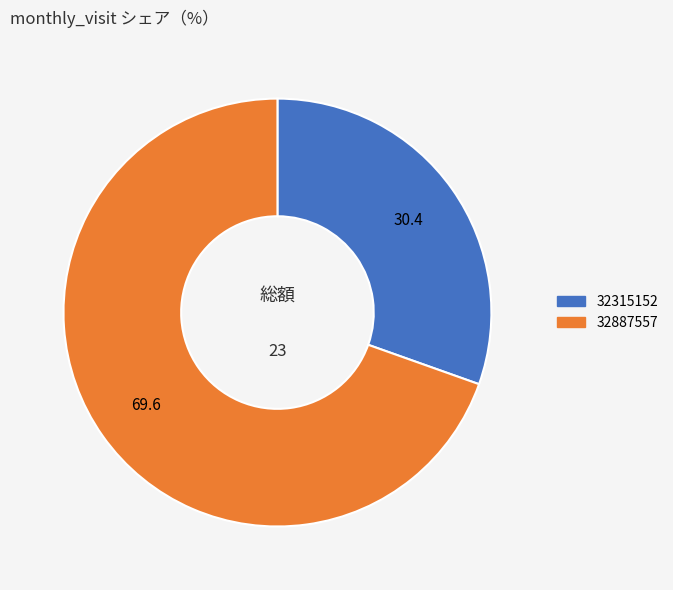

What is the ratio of the value at 32887557 to the value at 32315152?

2.3